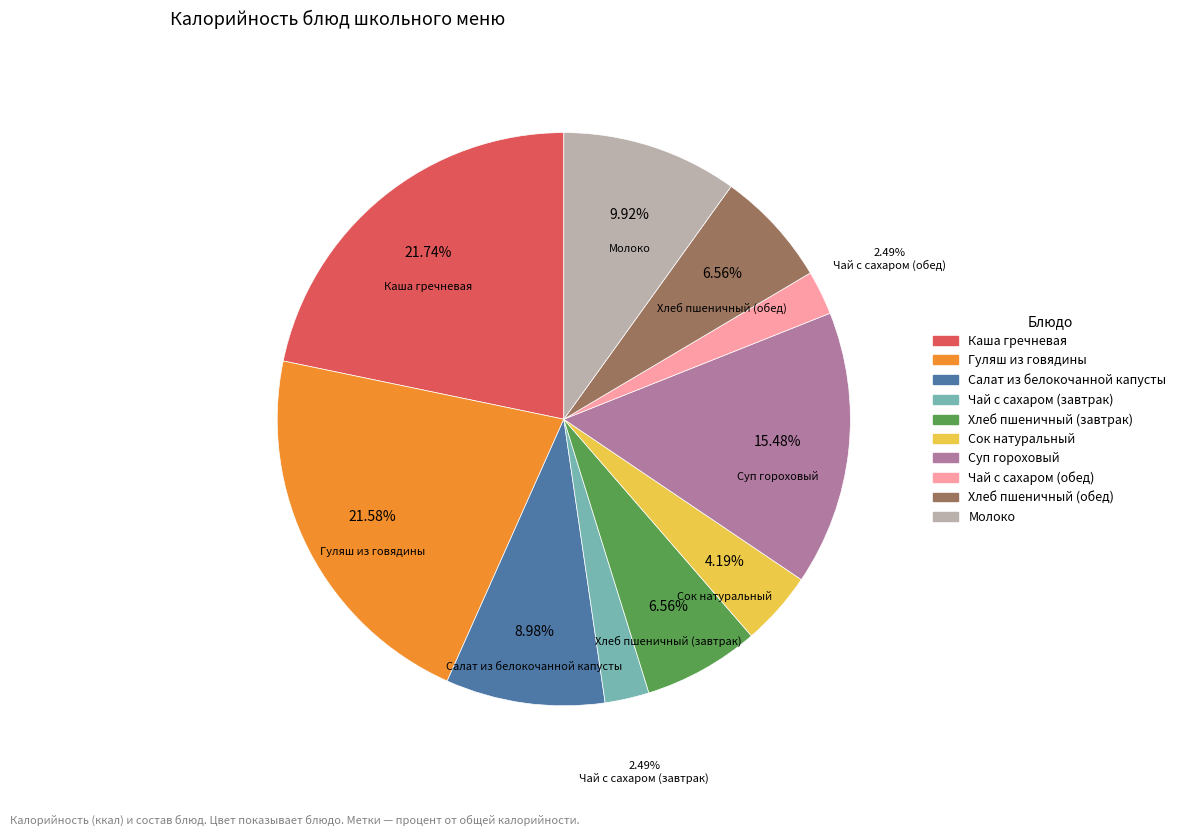

Do Чай с сахаром (обед) and Гуляш из говядины together represent more than half of the pie?

No